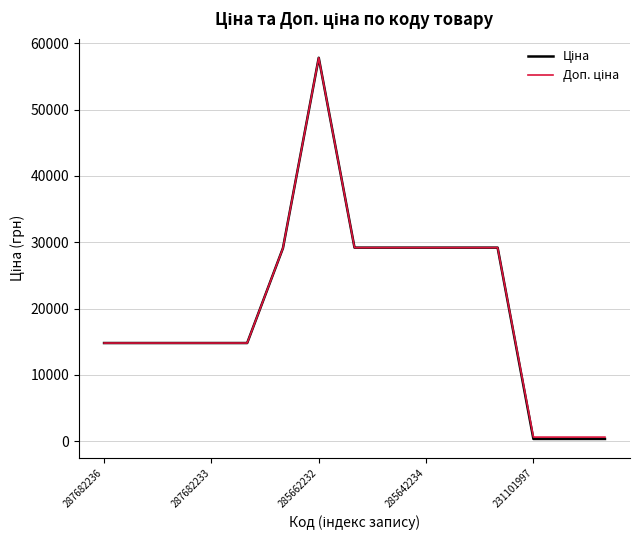

What is the greatest value displayed?

57826.2